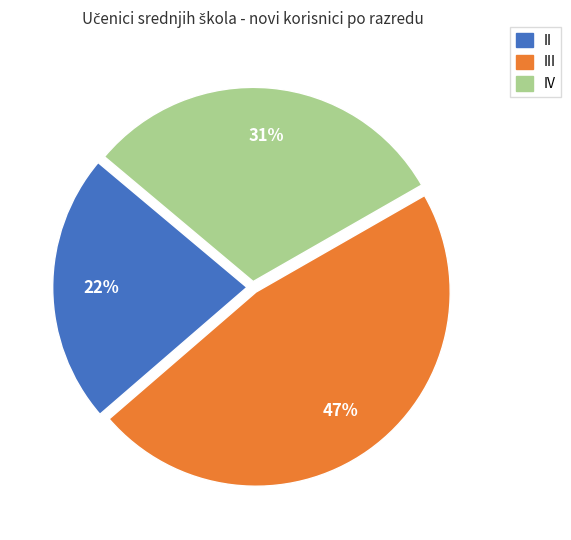

Does any single category account for the majority?

No